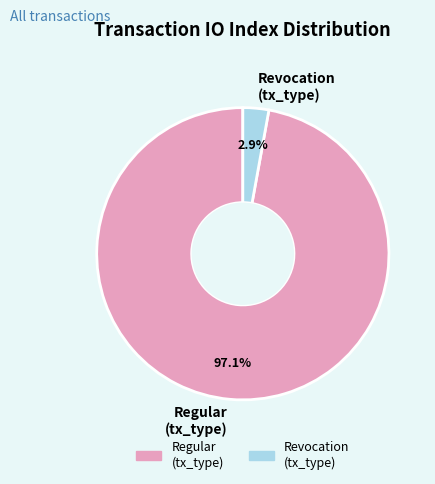

Which category has the biggest portion of the pie?

Regular (tx_type)